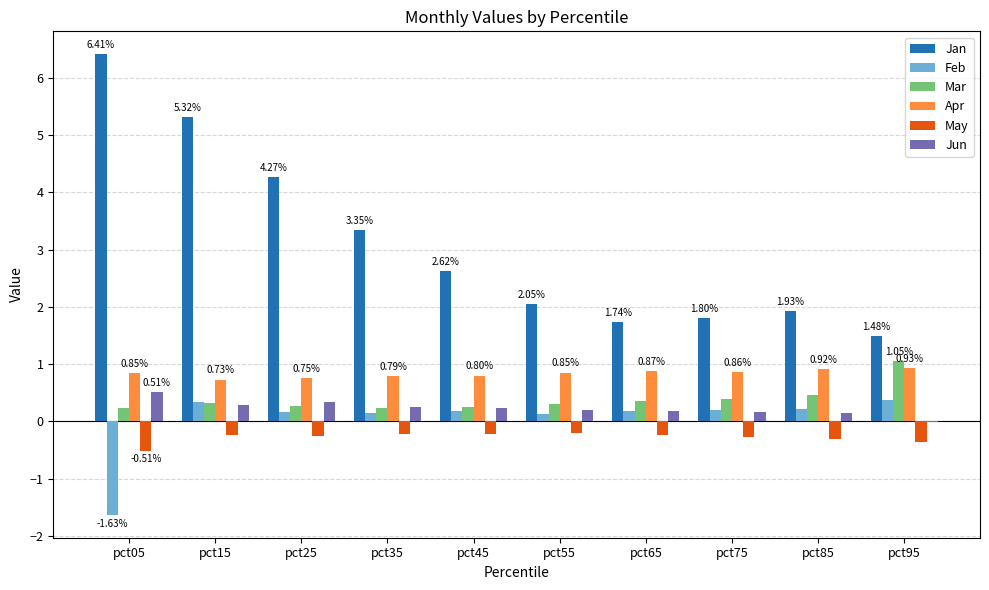

Which series has the largest total across all categories?

Jan